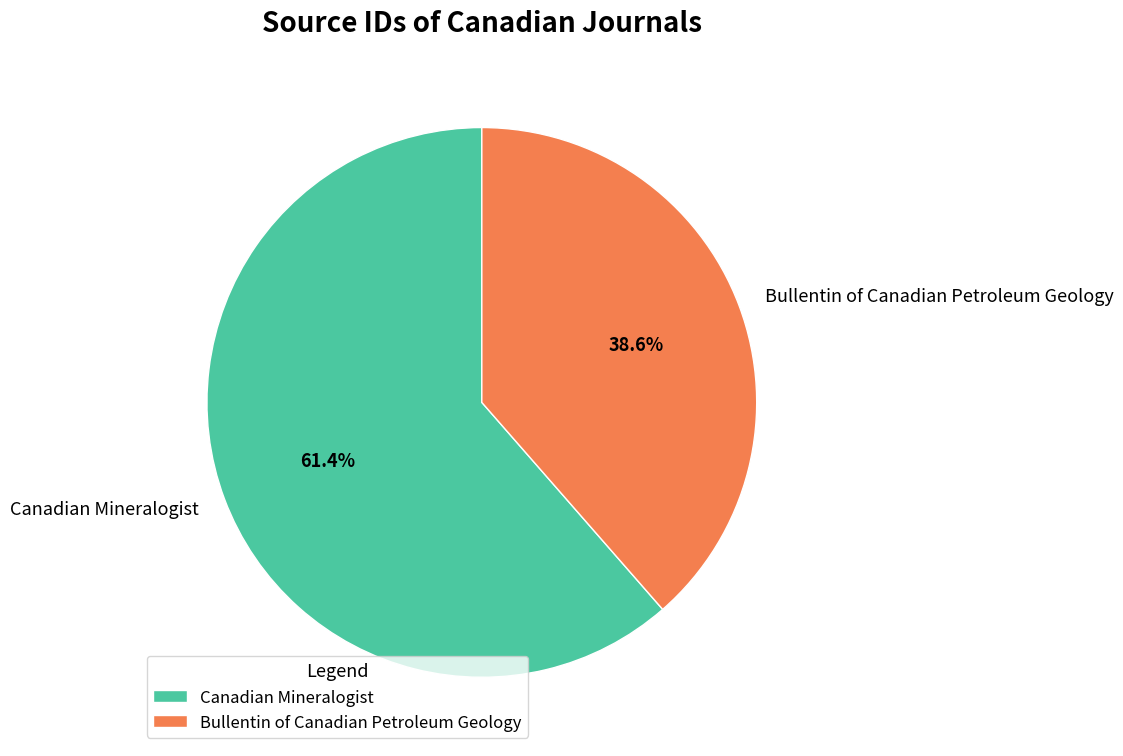

Combined, do Canadian Mineralogist and Bullentin of Canadian Petroleum Geology account for over 50%?

Yes